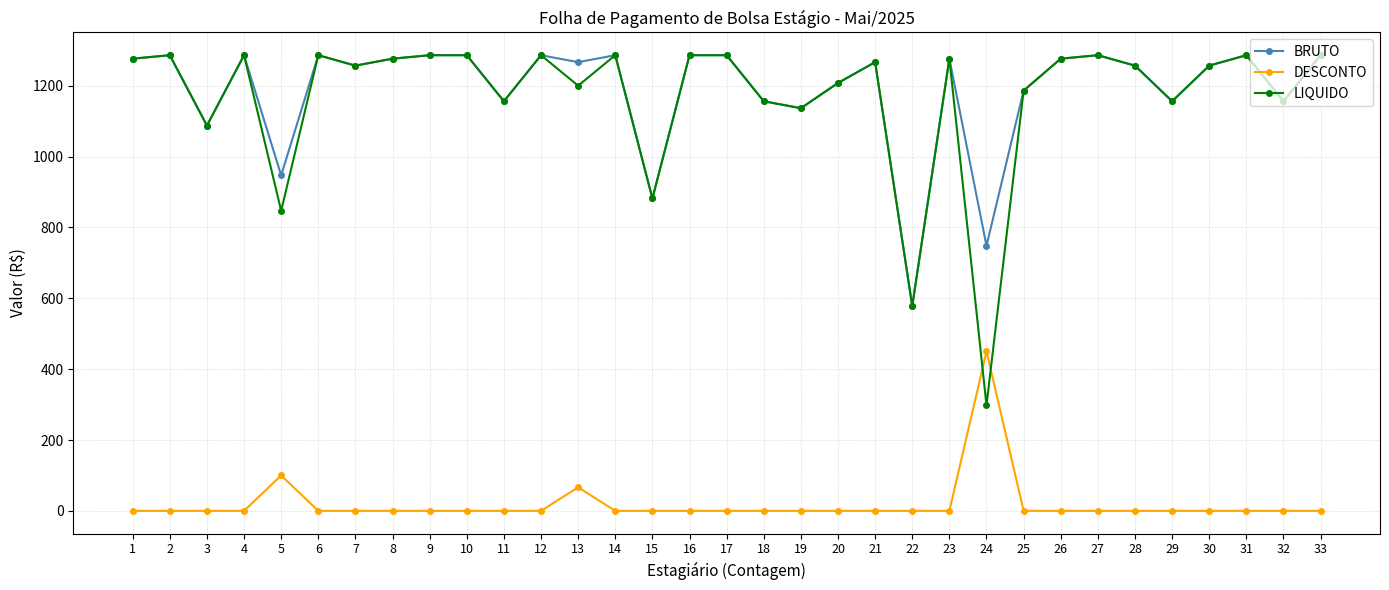

What is the sum of all DESCONTO values?

616.5